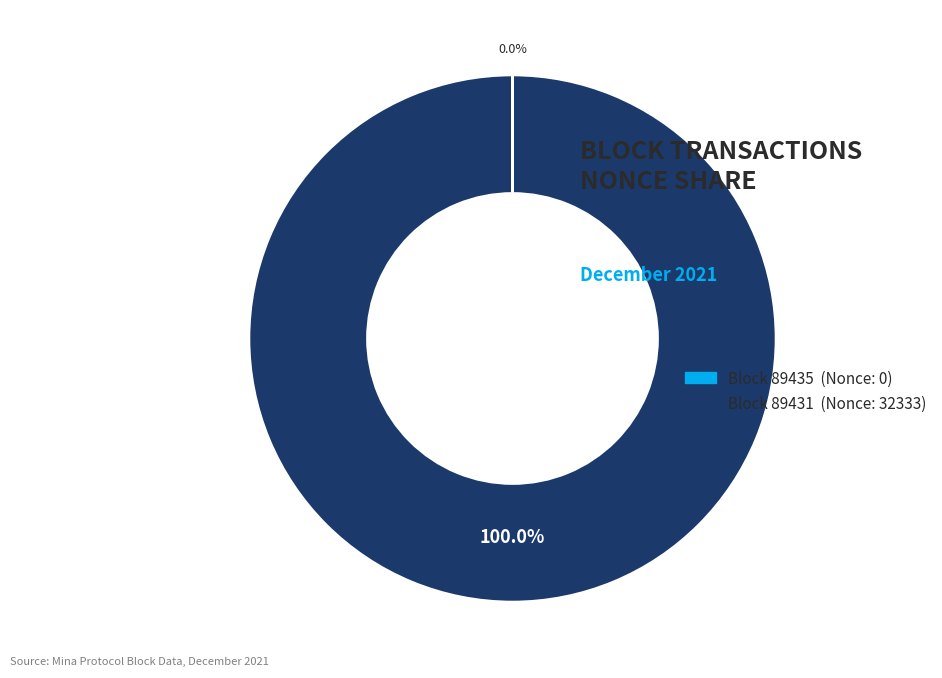

Which category has the biggest portion of the pie?

Block 89431 (Nonce: 32333)